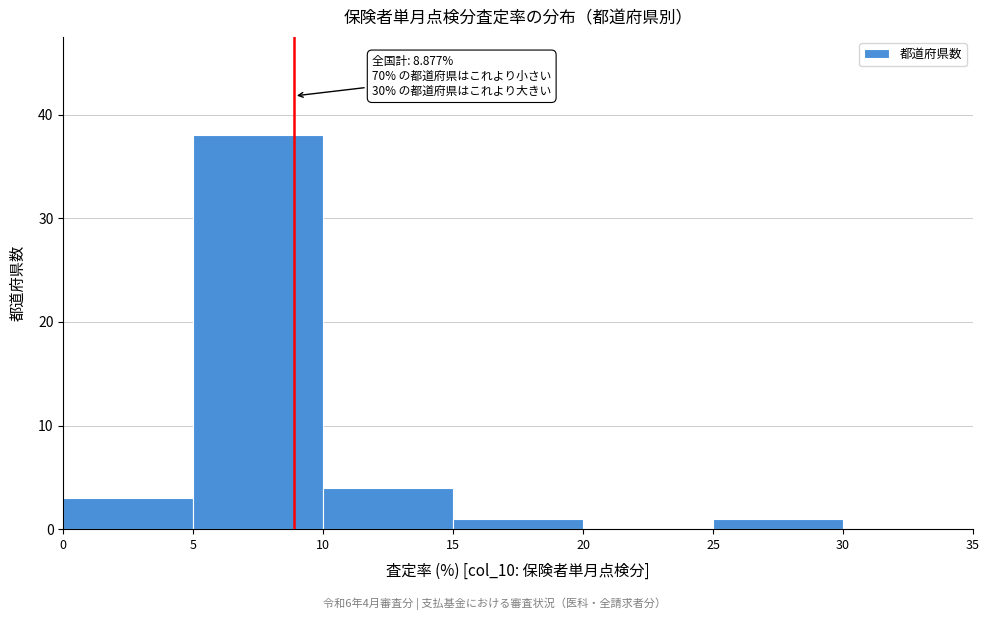

Which range on the x-axis has the tallest bar?

5 to 10